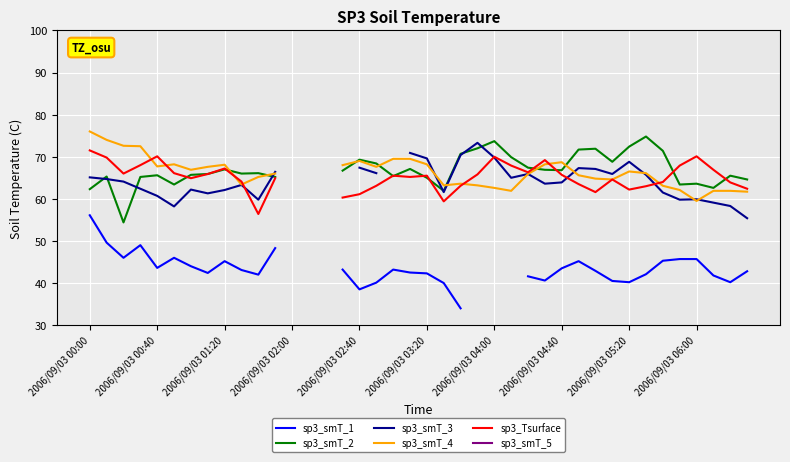

How many times do sp3_smT_3 and sp3_smT_2 cross each other?

7